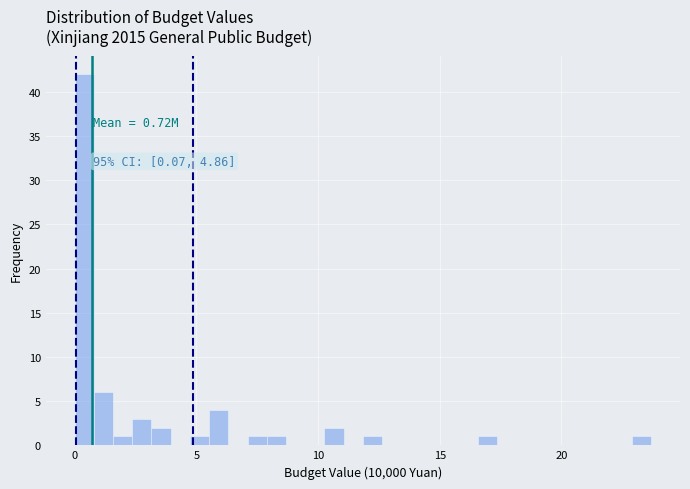

Around what value on the x-axis is the tallest bar? Give the approximate position of its centre, as read against the axis.

0.5